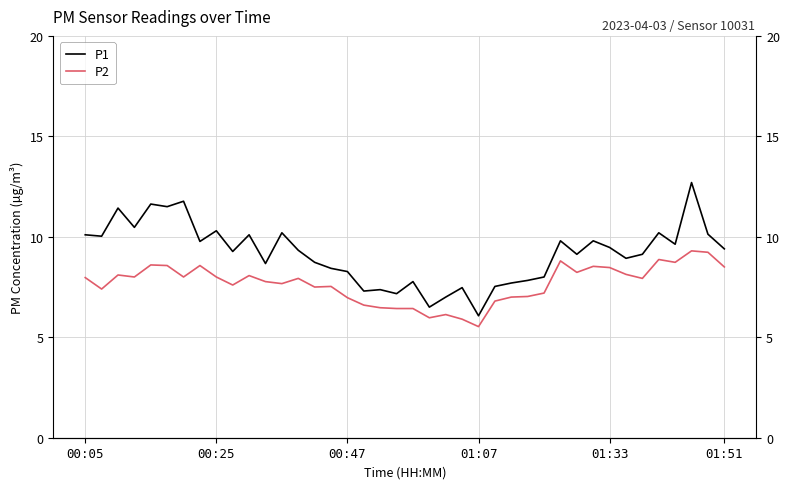

The value of P1 at 23 is 1.5. True or false?

False